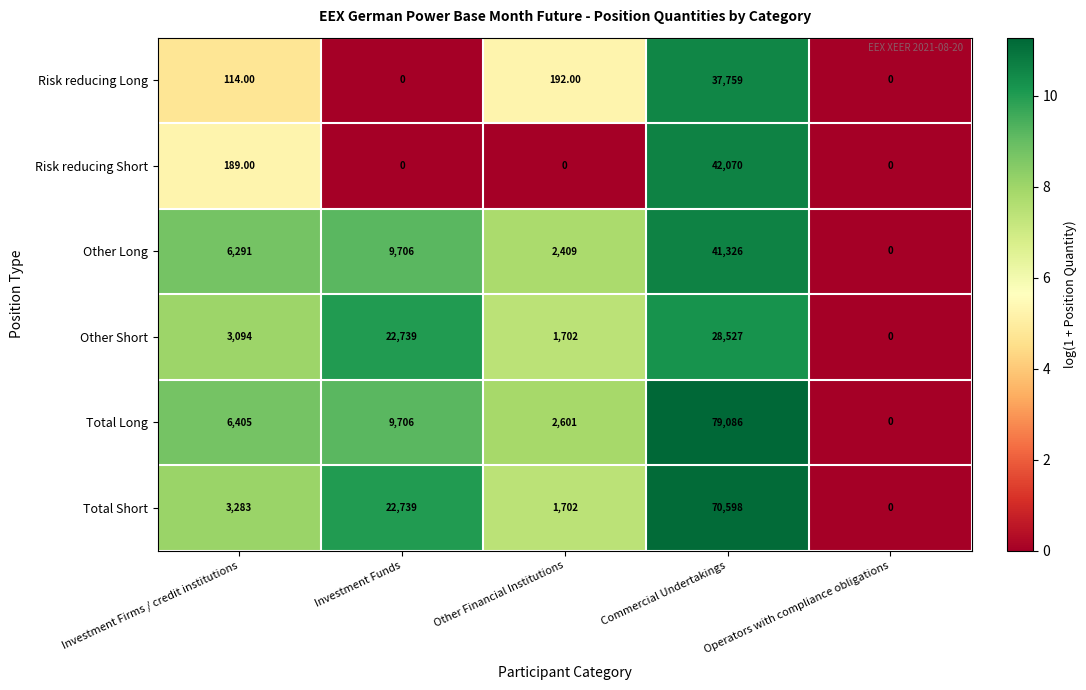

Which series has the widest spread of values?

Total Long